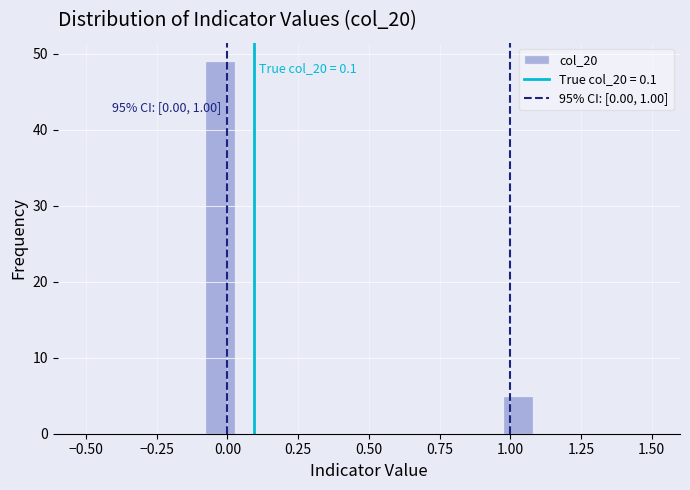

Around what value on the x-axis is the tallest bar? Give the approximate position of its centre, as read against the axis.

-0.05